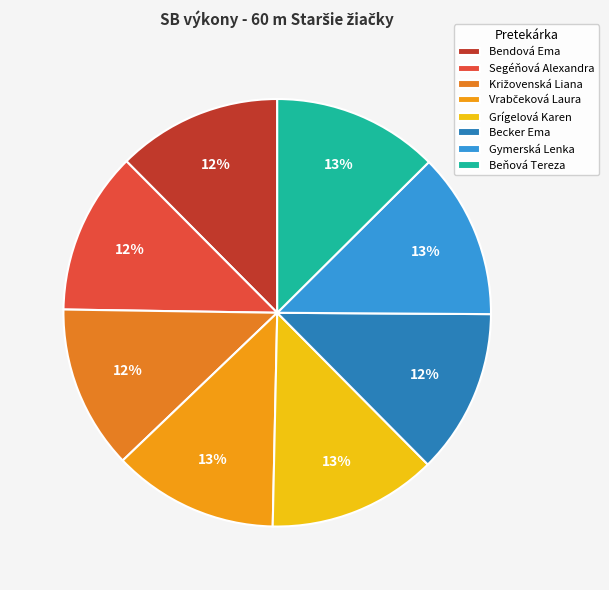

What is the total percentage of Grígelová Karen and Križovenská Liana?

25.2%